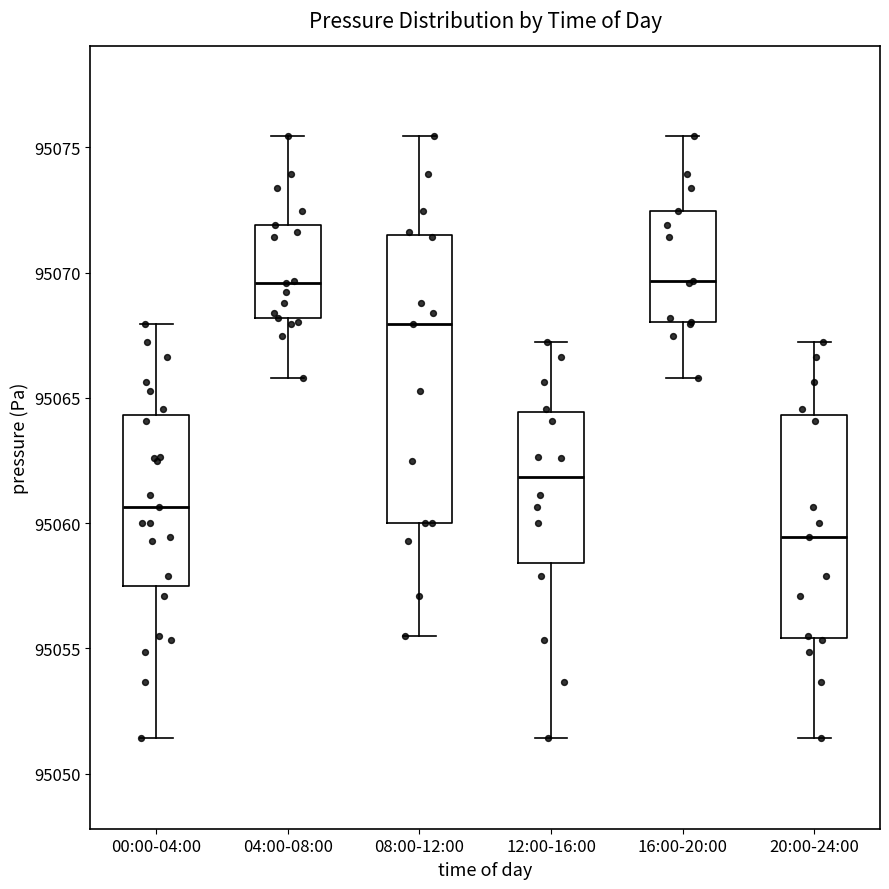

Comparing the boxes themselves (not the whiskers), which one is the tallest?

08:00-12:00